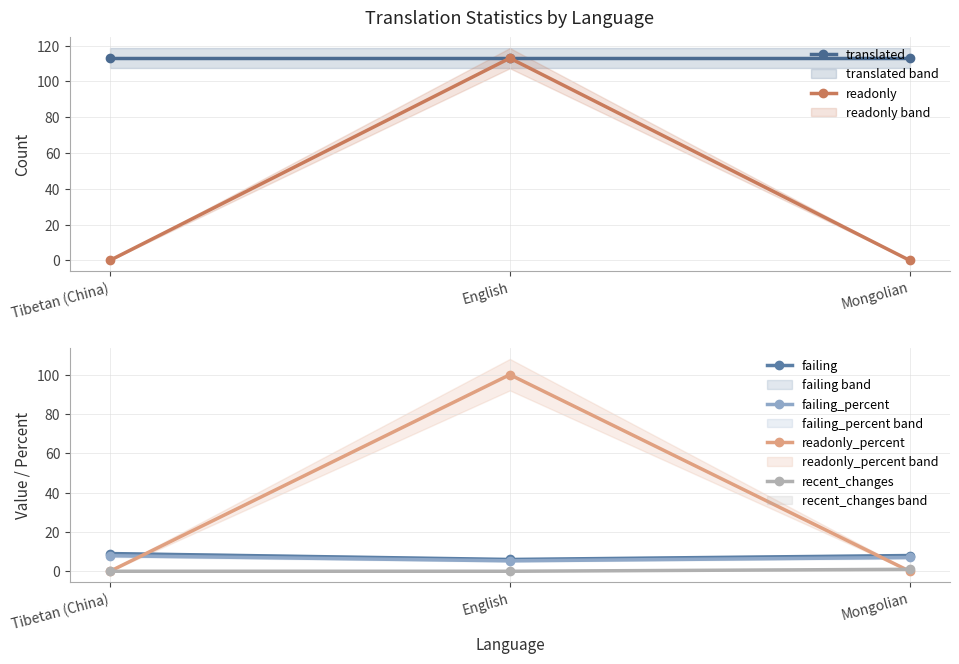

The value of recent_changes at English is 0.3. True or false?

False